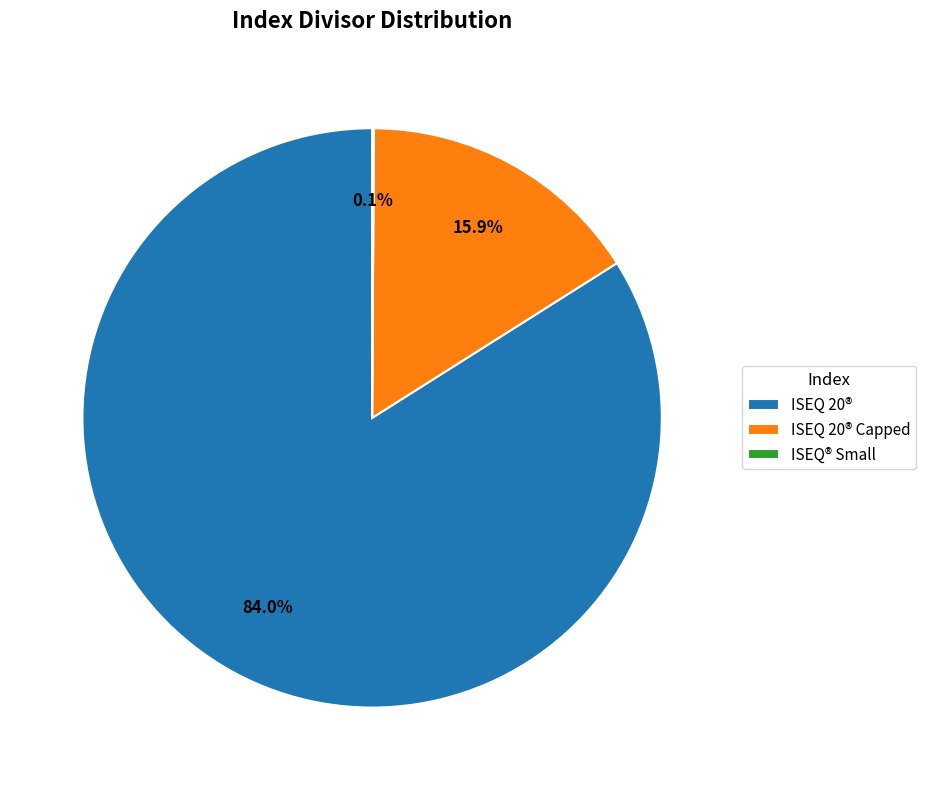

What percentage is the ISEQ 20® Capped slice, to the nearest percent?

16%